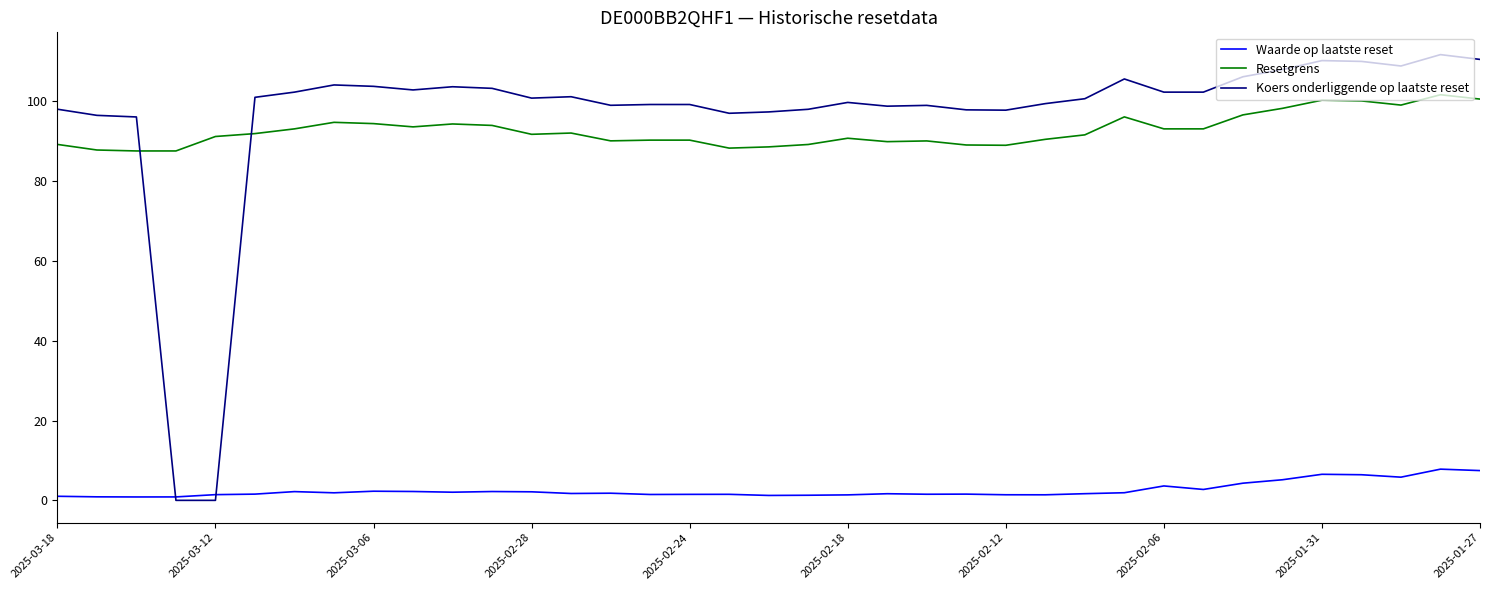

True or false: Waarde op laatste reset and Resetgrens cross at least once.

False